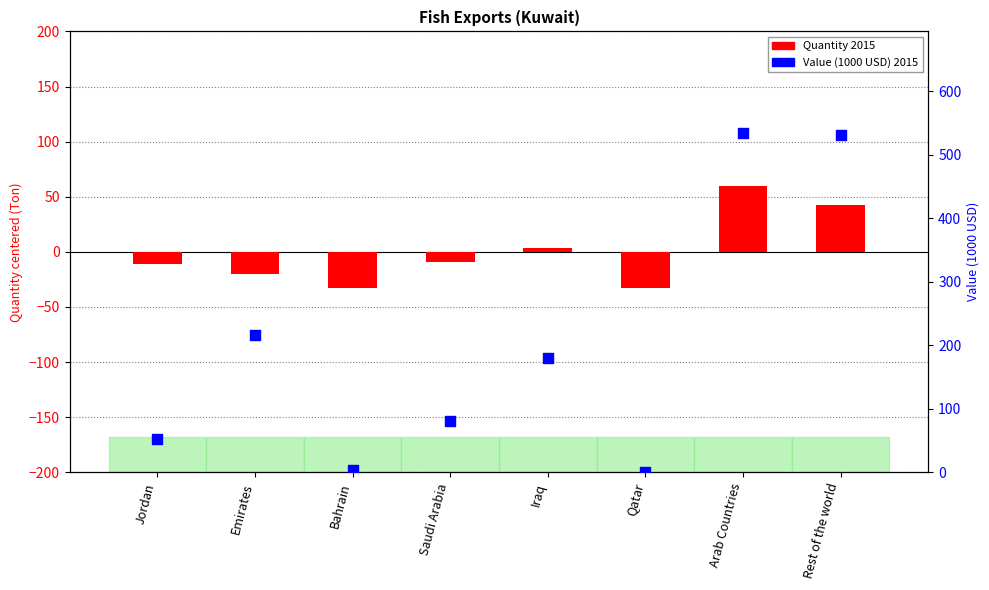

Is the value of Value 2015 at Jordan greater than the value of Quantity 2015 at Rest of the world?

Yes